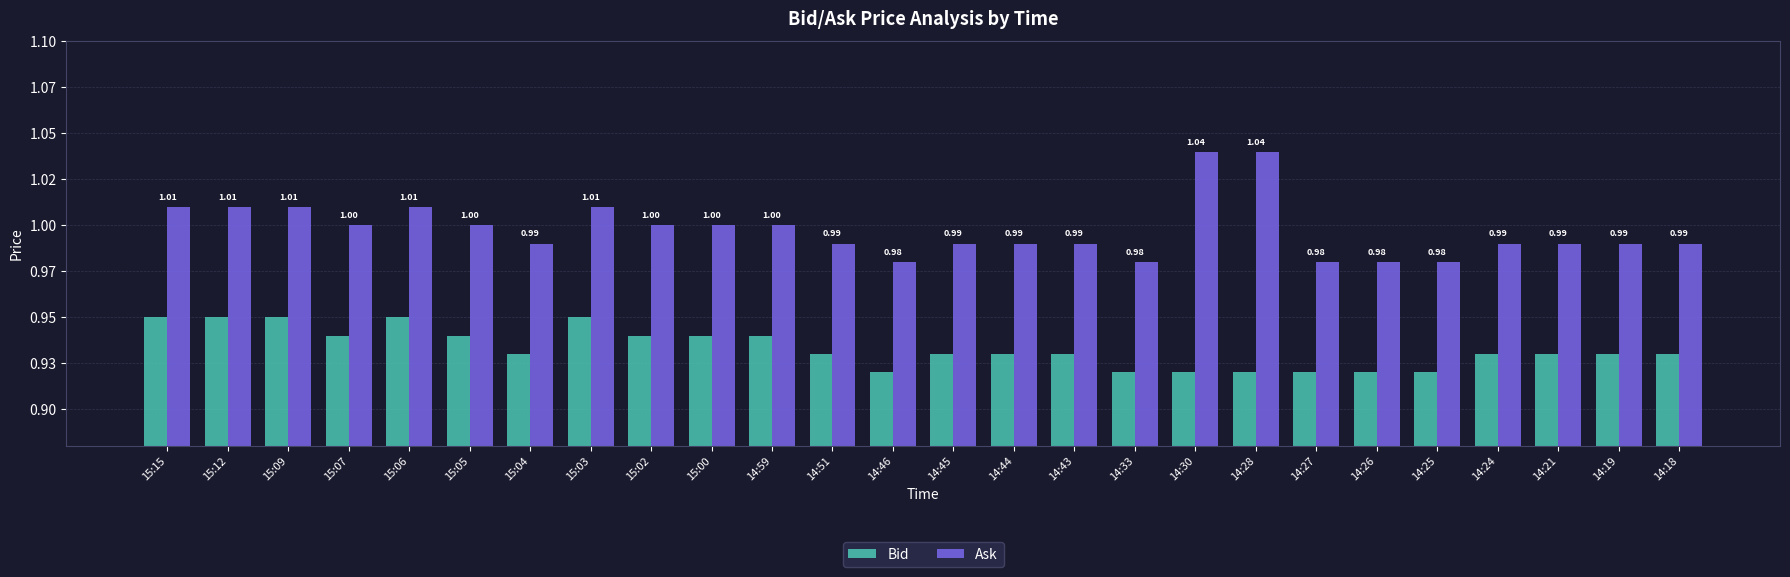

Rank the series by their average value, from lowest to highest.

Bid, Ask